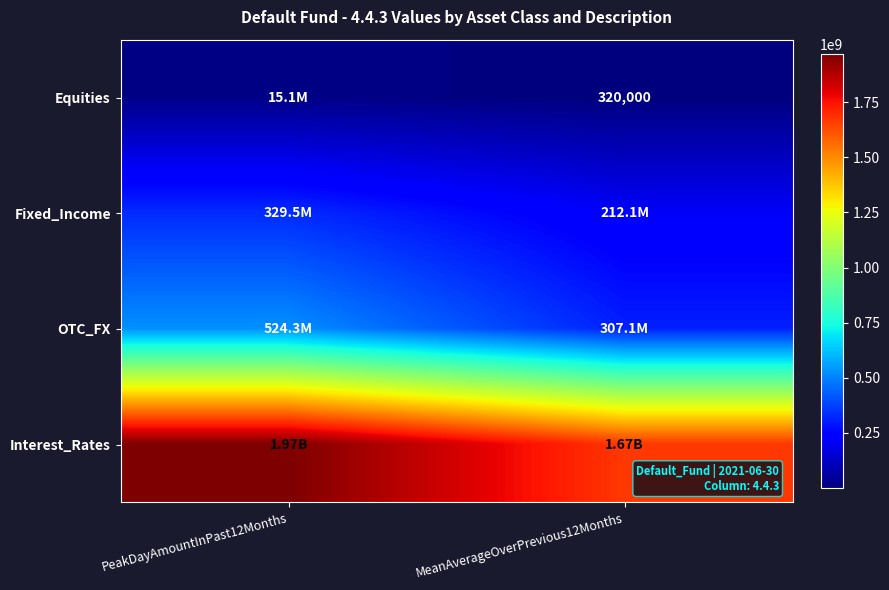

At how many categories does at least one series exceed 1456912965?

2